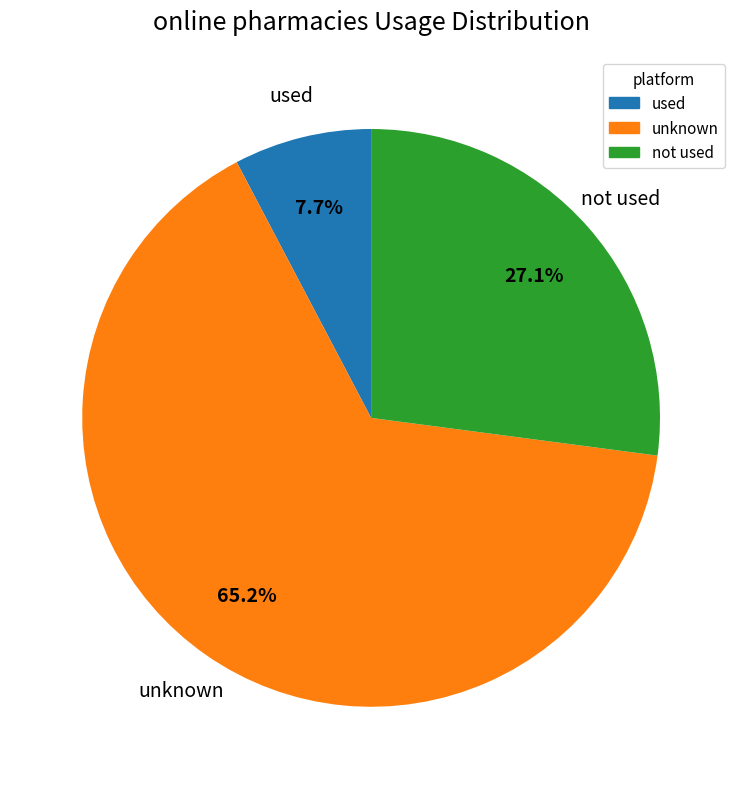

Count the number of slices in the pie.

3